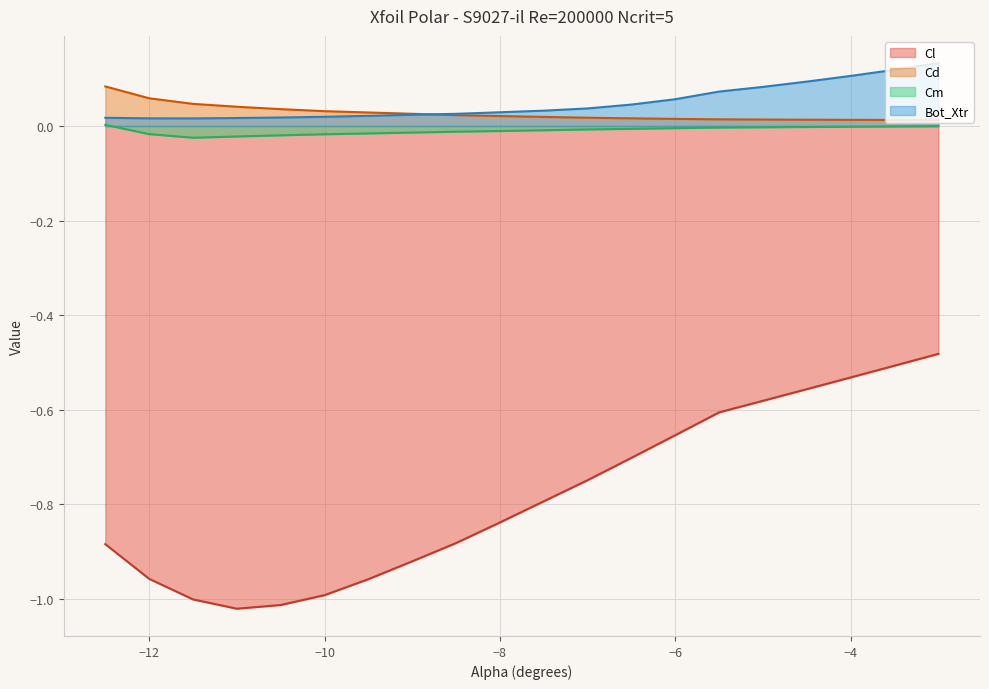

What is the difference between the maximum and minimum values in the Cl series?

0.5